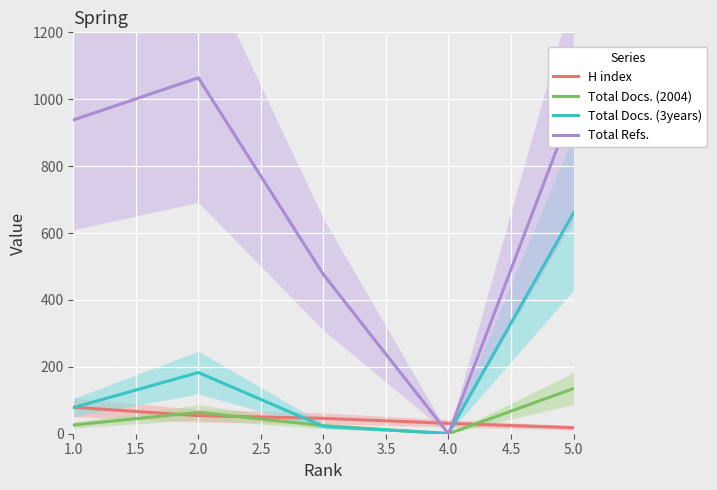

How many times do Total Refs. and Total Docs. (3years) cross each other?

2